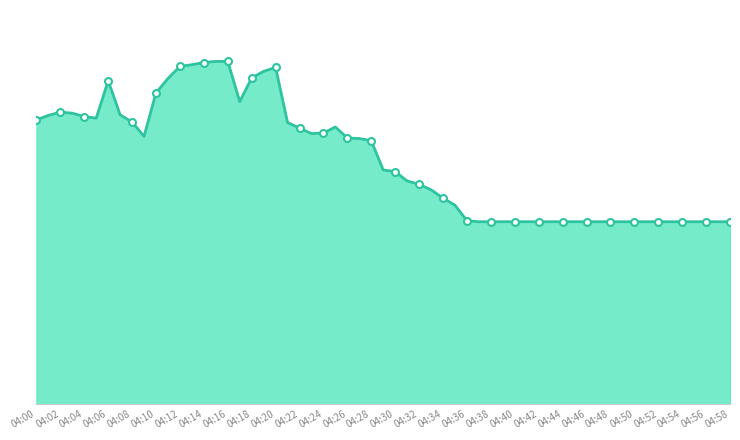

The value at 04:42 is 1.6. True or false?

False